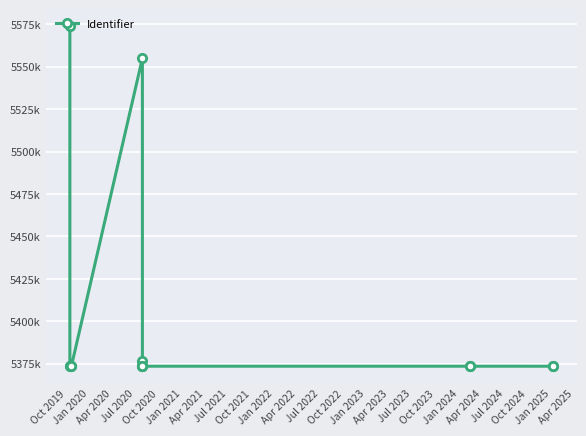

True or false: the data has more than 2 interior local peaks.

True